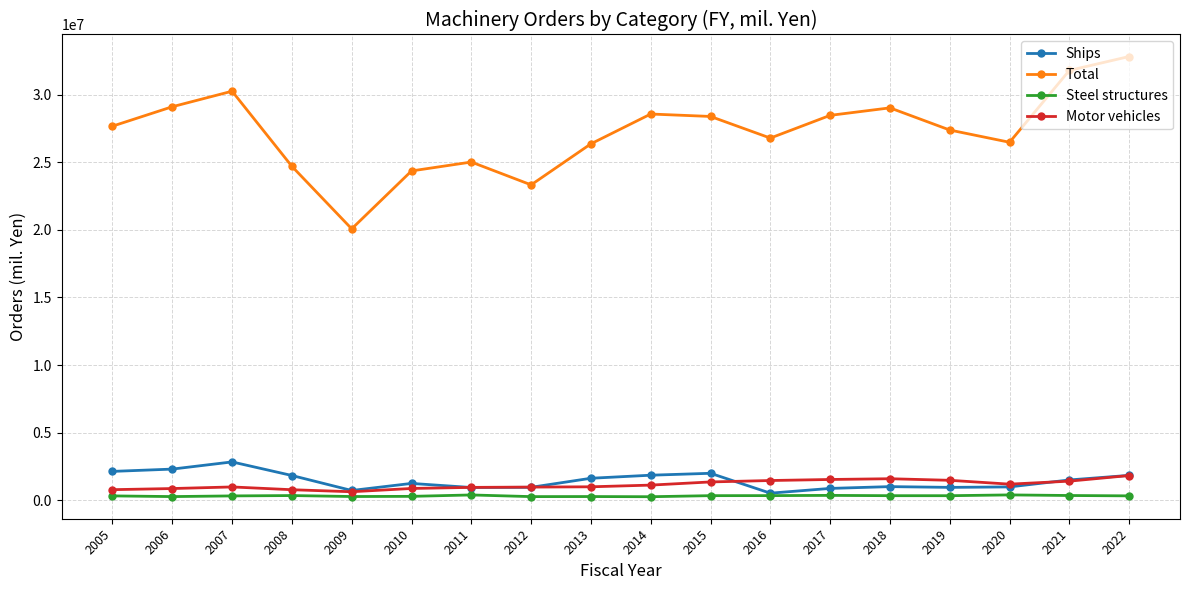

What is the sum of the Ships values at 2015 and 2016?

2514783